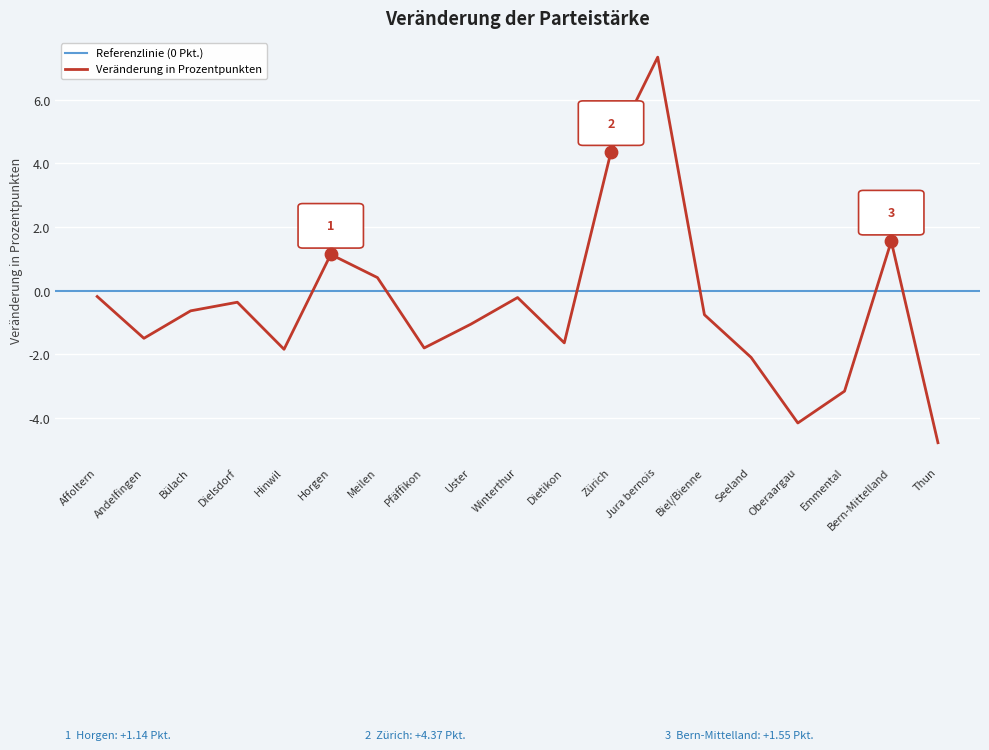

Which has a higher value, Jura bernois or Andelfingen?

Jura bernois